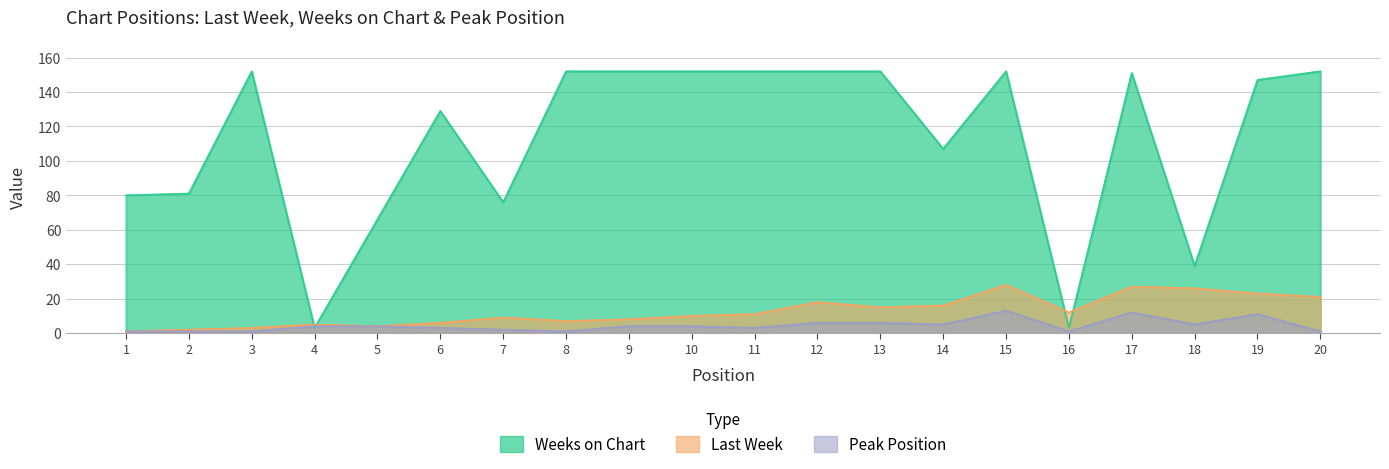

Reading left to right, list all the values displayed in this chart.

Last Week: 1=1	2=2	3=3	4=5	5=4	6=6	7=9	8=7	9=8	10=10	11=11	12=18	13=15	14=16	15=28	16=12	17=27	18=26	19=23	20=21
Weeks on Chart: 1=80	2=81	3=152	4=3	5=66	6=129	7=76	8=152	9=152	10=152	11=152	12=152	13=152	14=107	15=152	16=3	17=151	18=39	19=147	20=152
Peak Position: 1=1	2=1	3=1	4=4	5=4	6=3	7=2	8=1	9=4	10=4	11=3	12=6	13=6	14=5	15=13	16=1	17=12	18=5	19=11	20=1